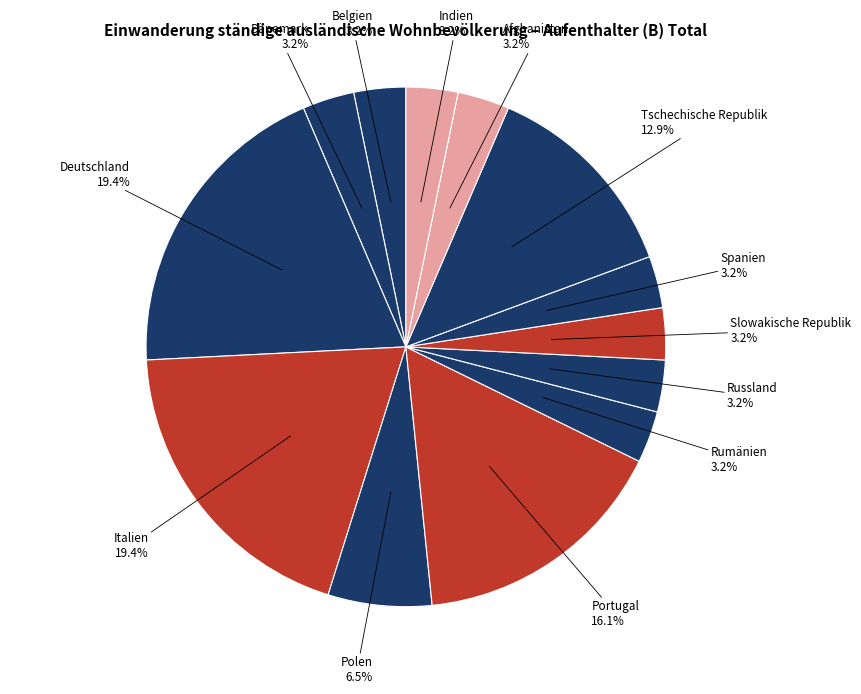

What percentage do Belgien and Deutschland together represent?

22.6%